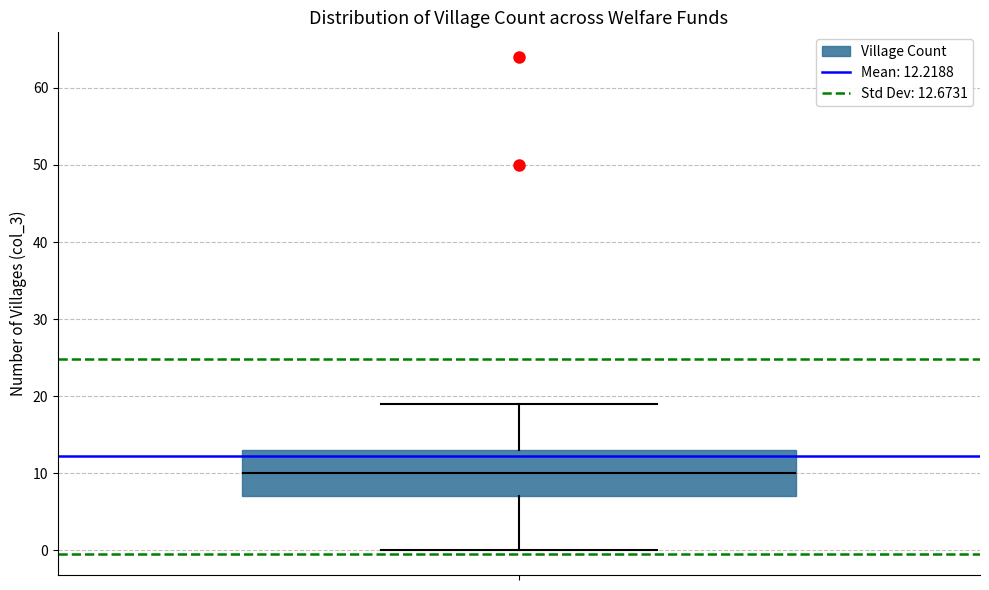

Where is the lower edge of the box on the y-axis? The values are not printed on the chart, so give them approximately, as read against the axis.

7